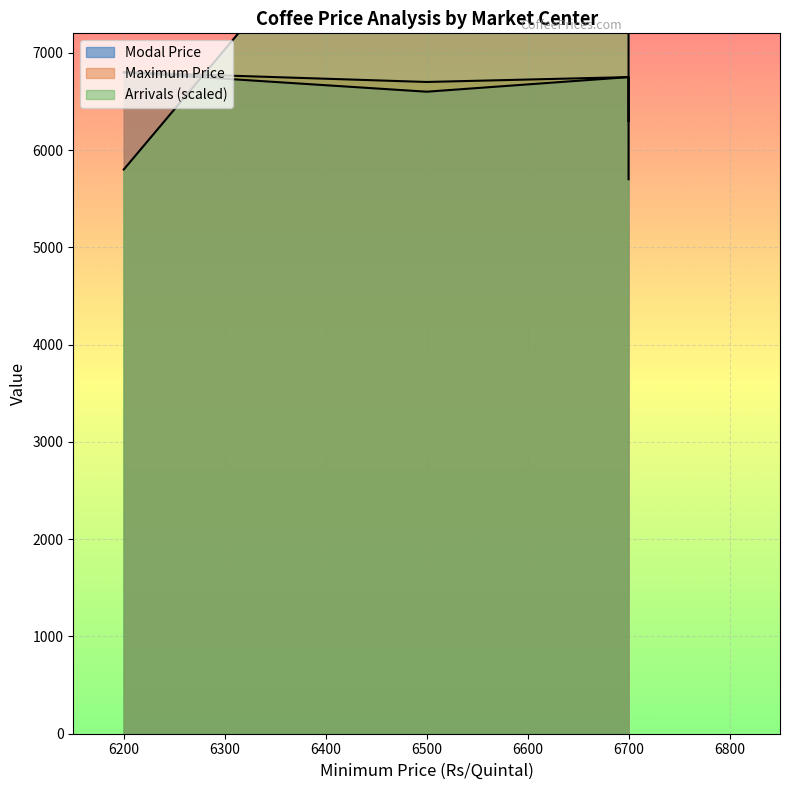

Count the Maximum Price values in the range 6700 to 6800.

3